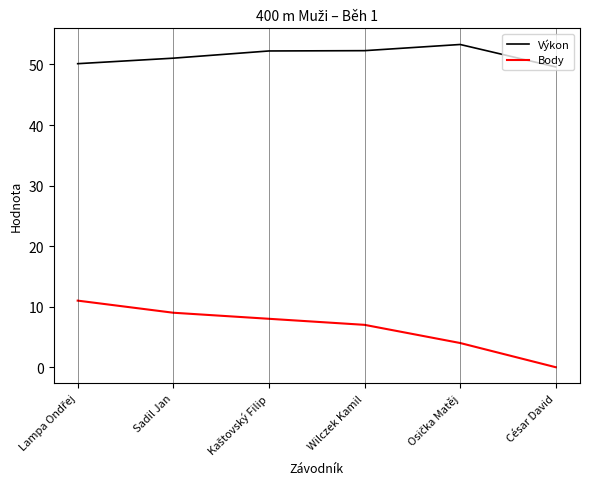

What is the lowest value of the Výkon series?

49.6